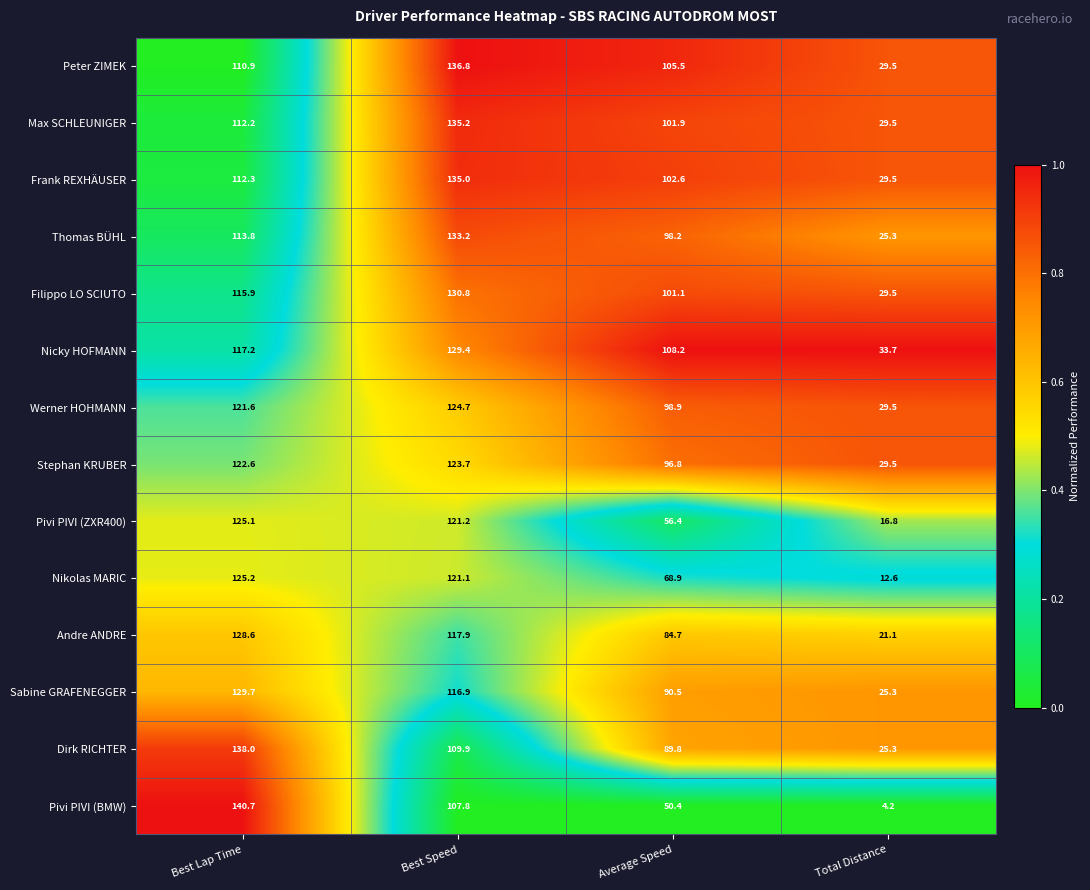

At Best Lap Time, list the series in order from smallest to largest.

Peter ZIMEK, Max SCHLEUNIGER, Frank REXHÄUSER, Thomas BÜHL, Filippo LO SCIUTO, Nicky HOFMANN, Werner HOHMANN, Stephan KRUBER, Pivi PIVI (ZXR400), Nikolas MARIC, Andre ANDRE, Sabine GRAFENEGGER, Dirk RICHTER, Pivi PIVI (BMW)